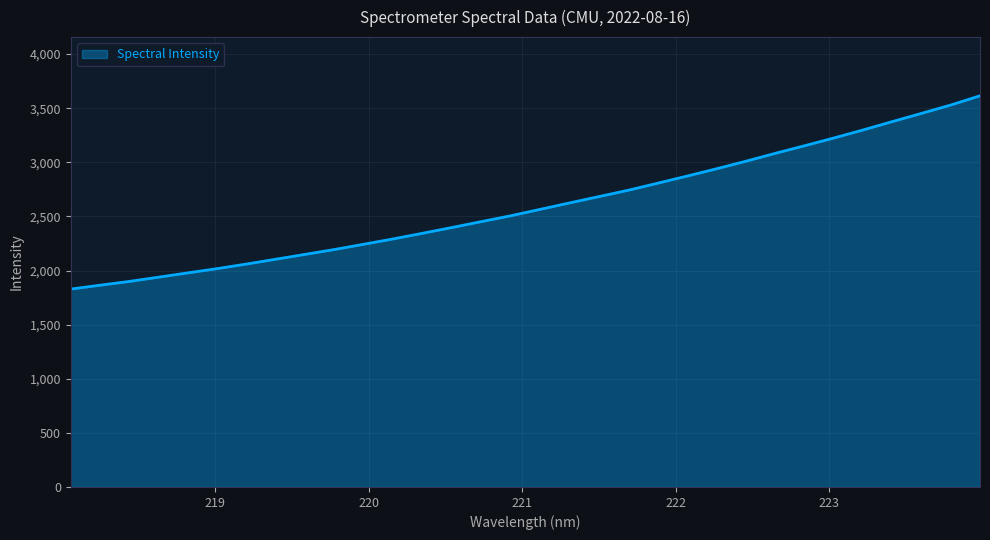

What is the difference between the maximum and minimum values?

1786.0